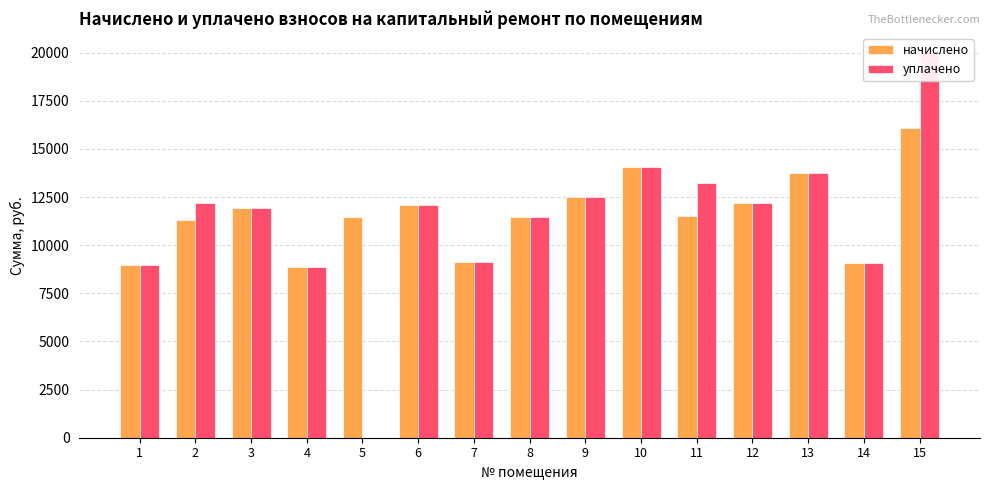

At which label does начислено first exceed 11520?

3